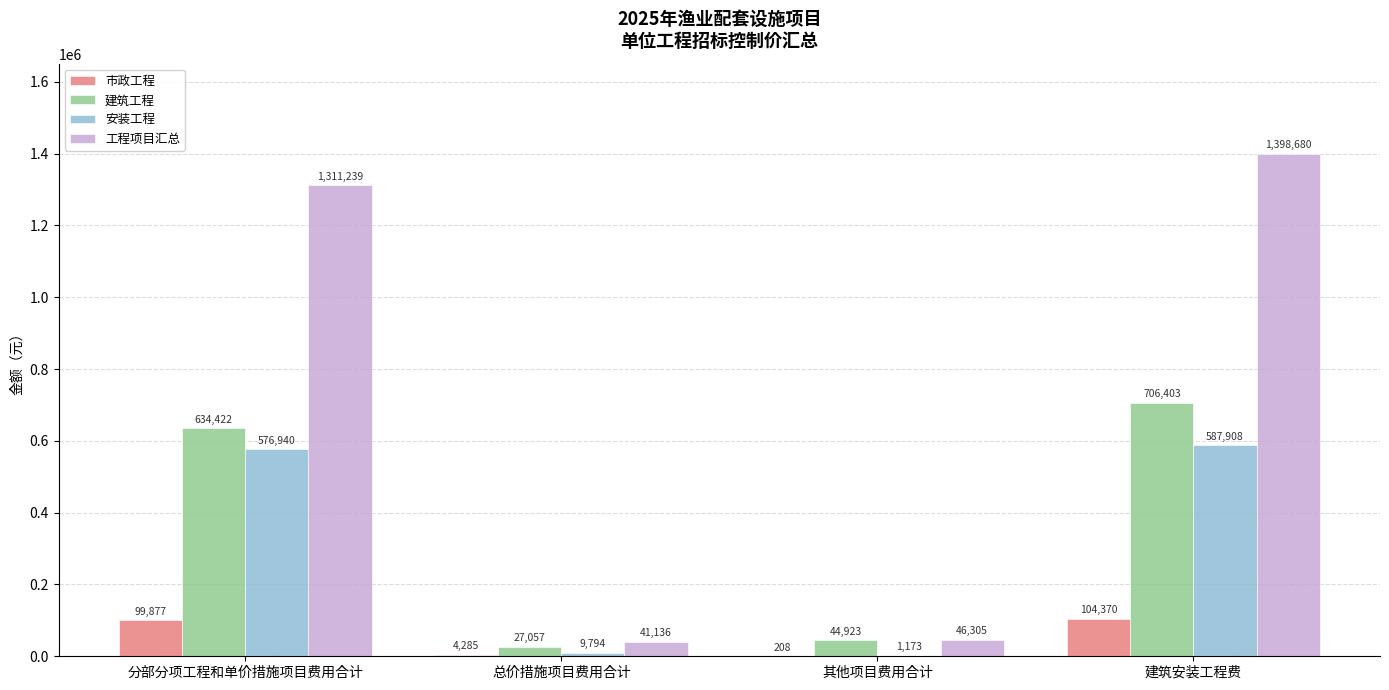

At which category is the sum across all series the highest?

建筑安装工程费